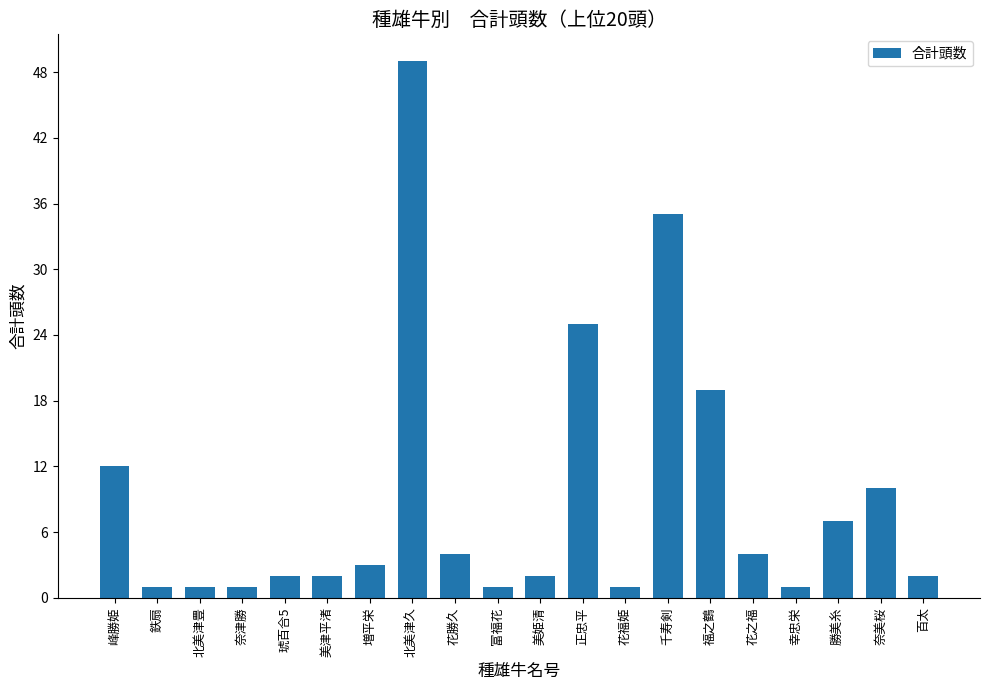

Where does the data first go above 3?

峰勝姫